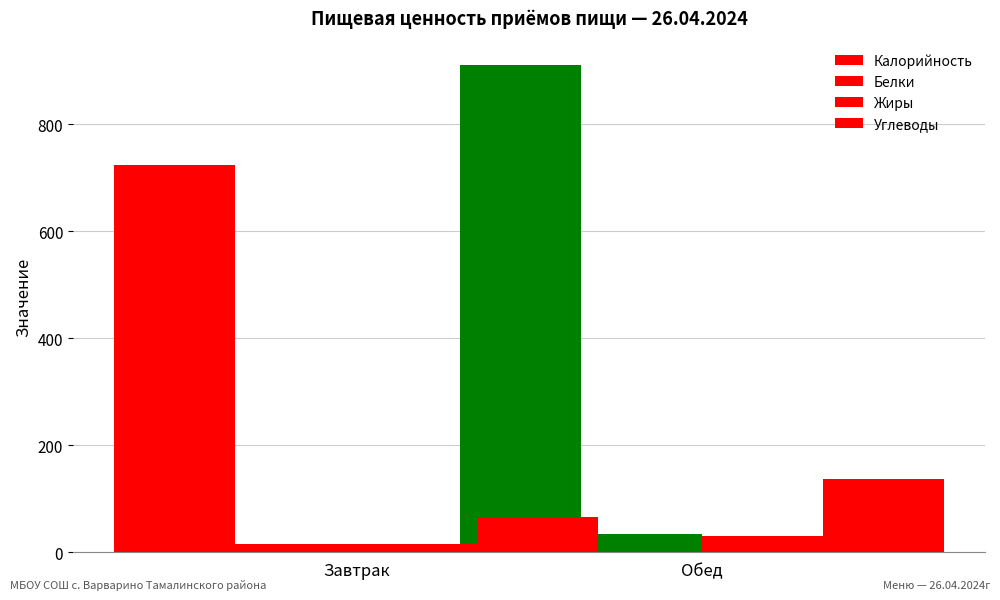

What position from the left is Обед?

2